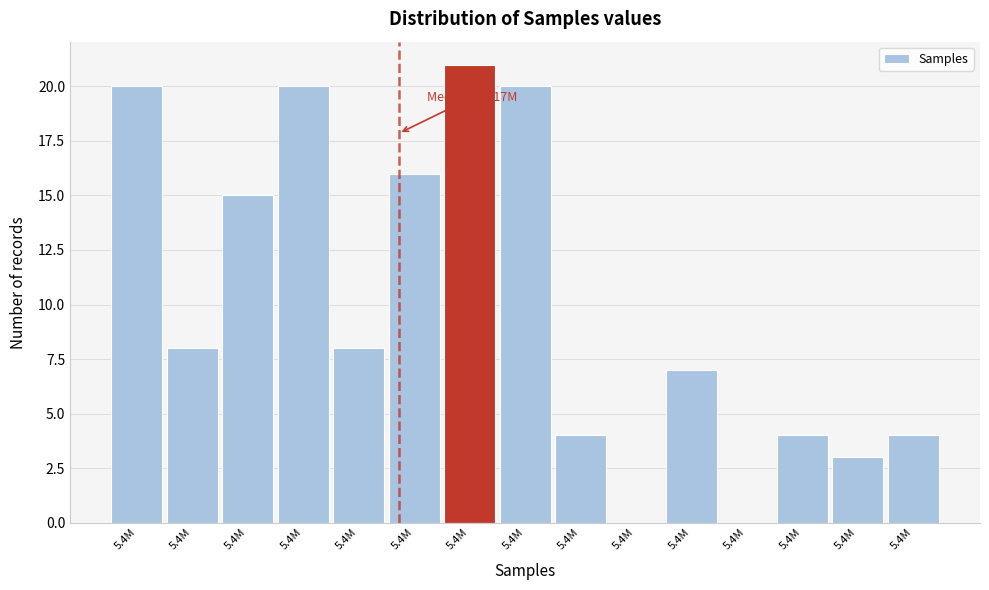

How many series are shown in this chart?

1